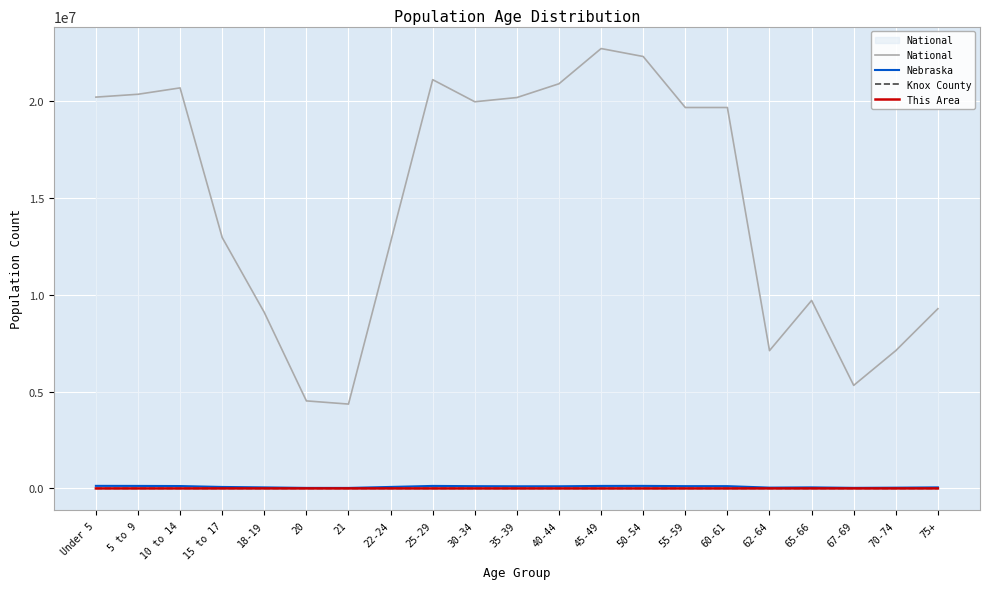

At which label does This Area first exceed 2?

10 to 14